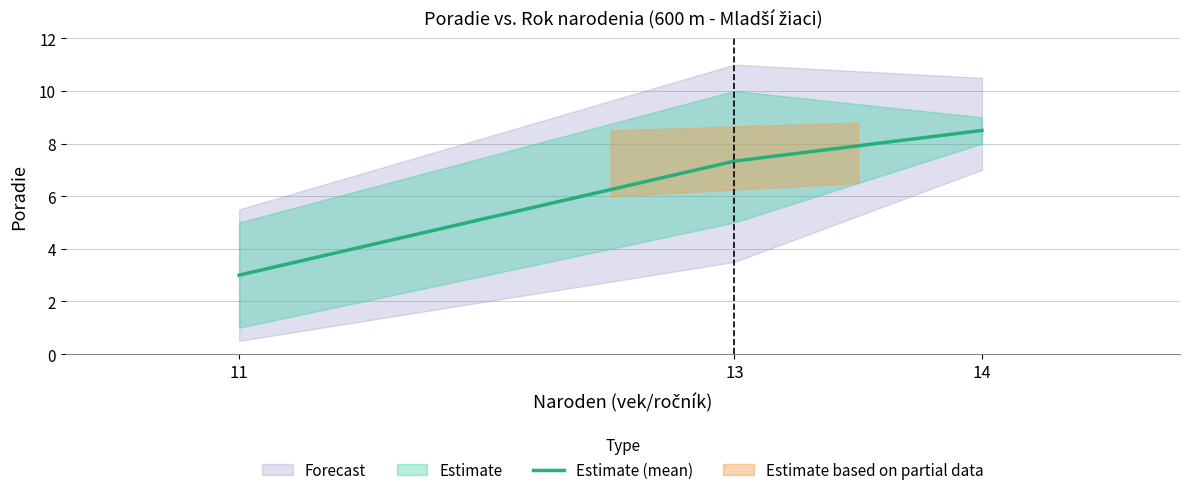

Rank the categories by value from highest to lowest.

14, 13, 11